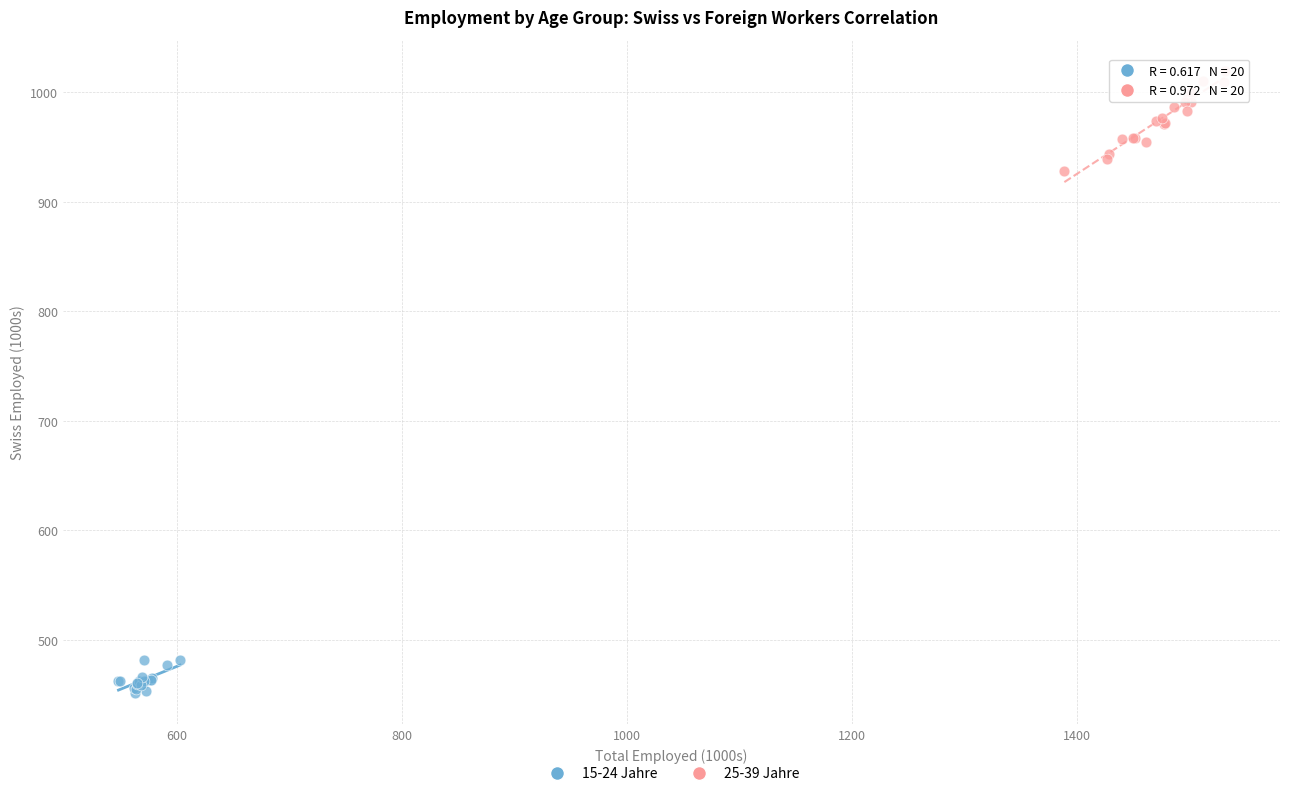

Which series reaches the minimum Y coordinate?

15-24 Jahre